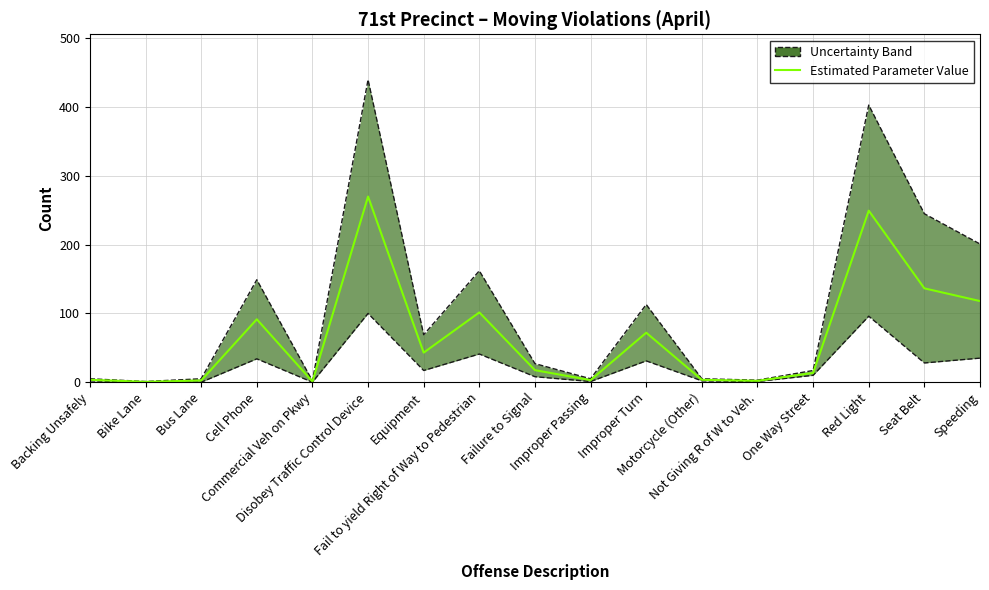

How many points are higher than both their immediate neighbors (excluding endpoints)?

5